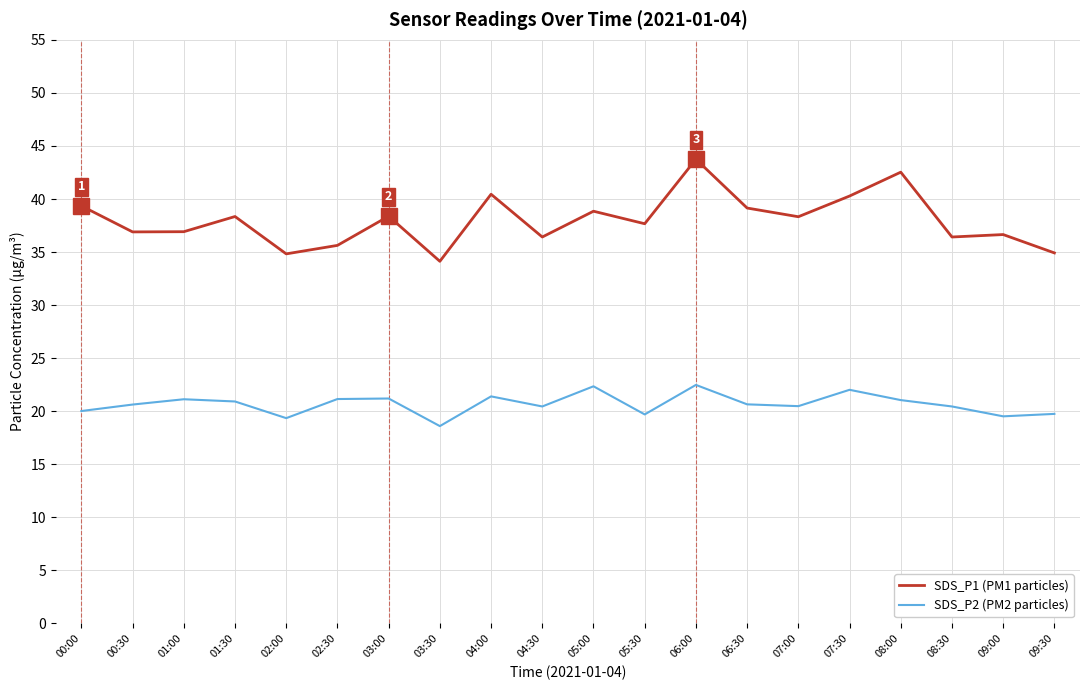

What is the total value across all series at 06:30?

59.8